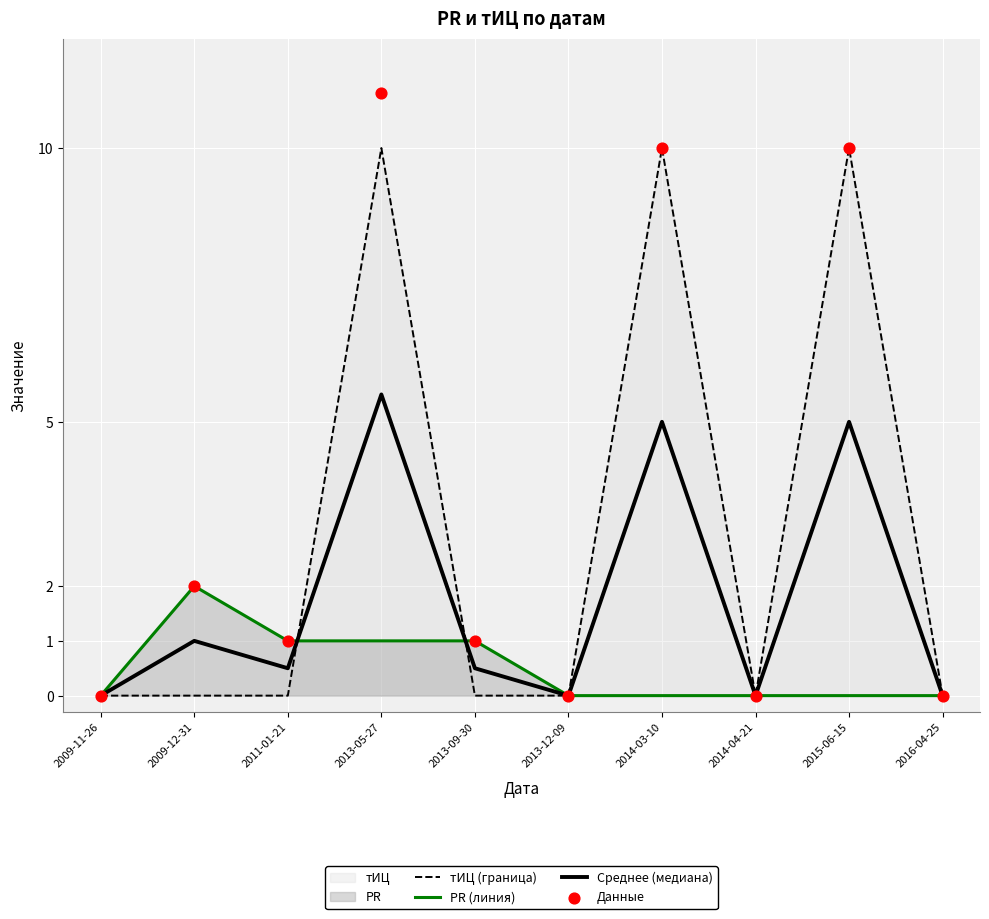

Which series has the largest total across all categories?

Данные